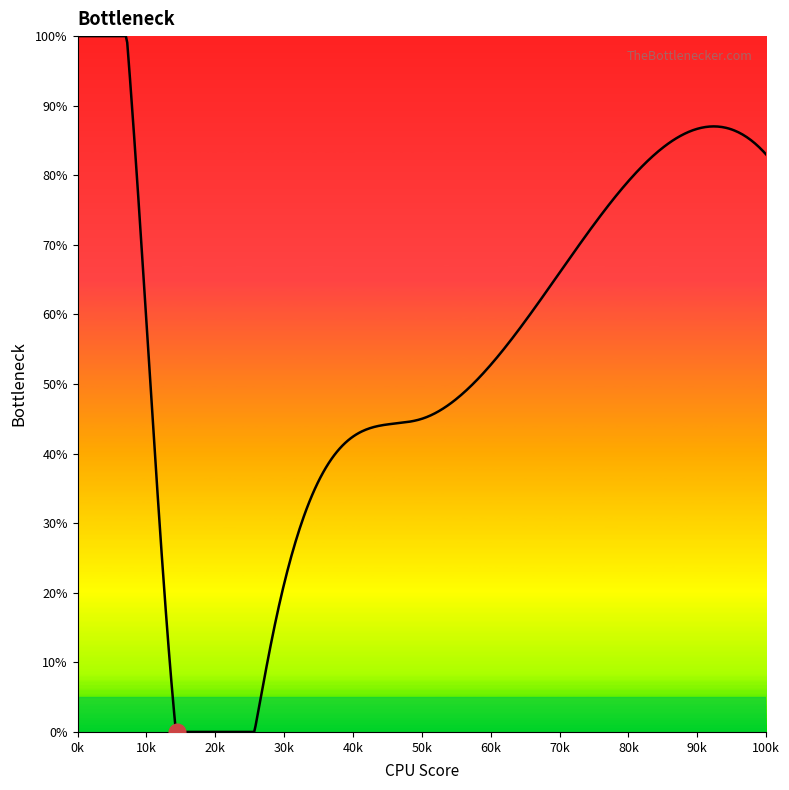

Count the number of values greater than 0.

2